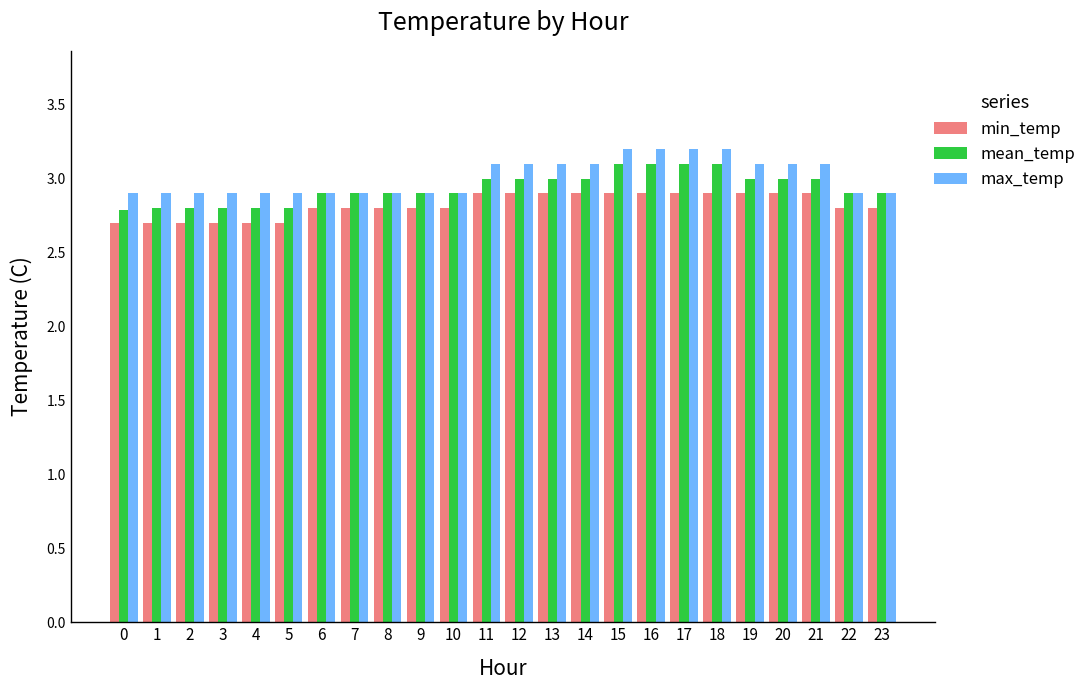

The value of min_temp at 8 is 1.9. True or false?

False